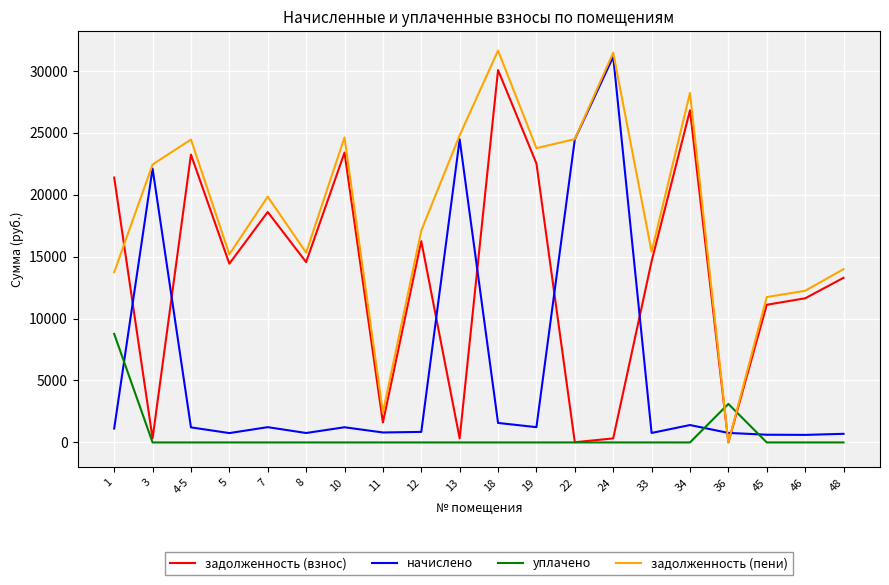

The уплачено series shows 0.0 at 45. True or false?

True